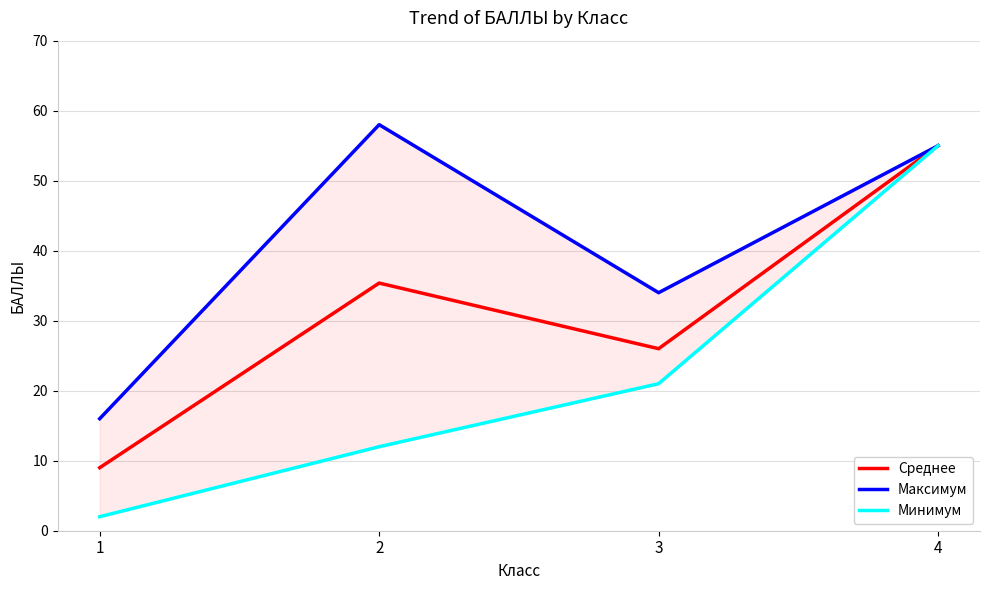

True or false: Максимум and Минимум intersect in this chart.

False